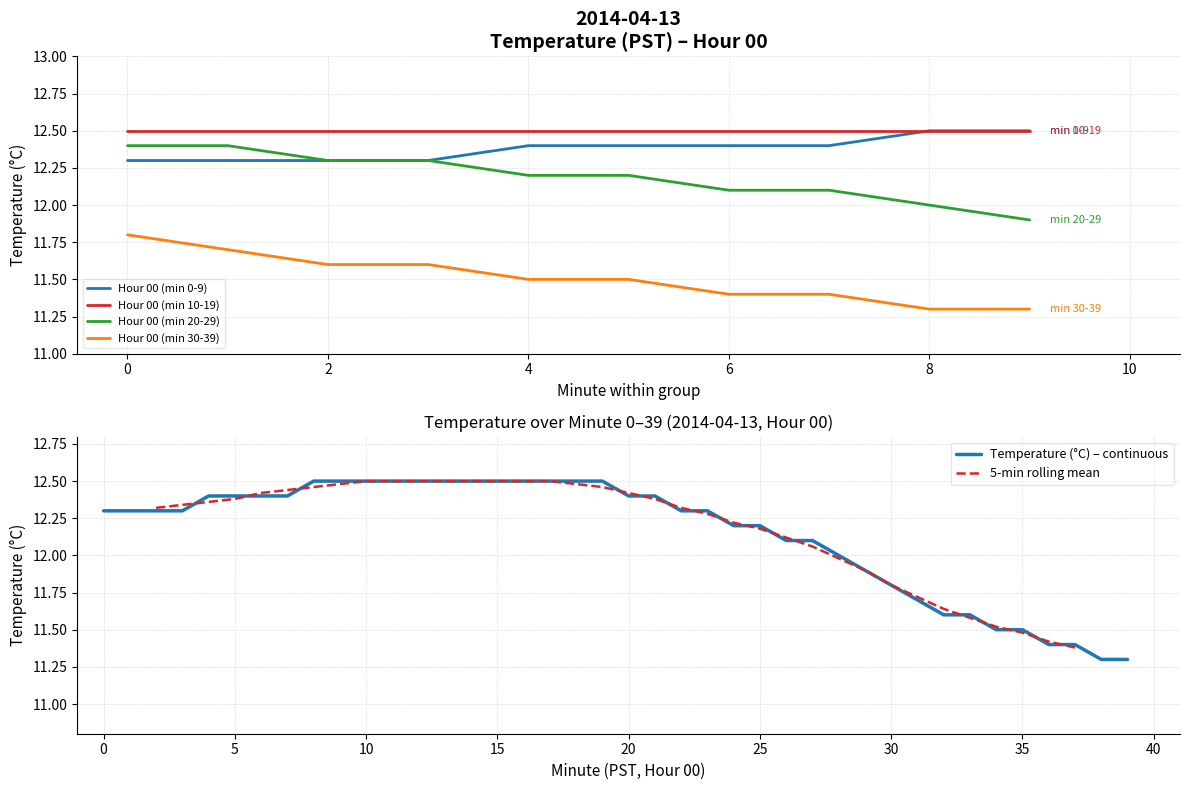

True or false: Hour 00 (min 10-19) has a value of 17.4 at 2.

False